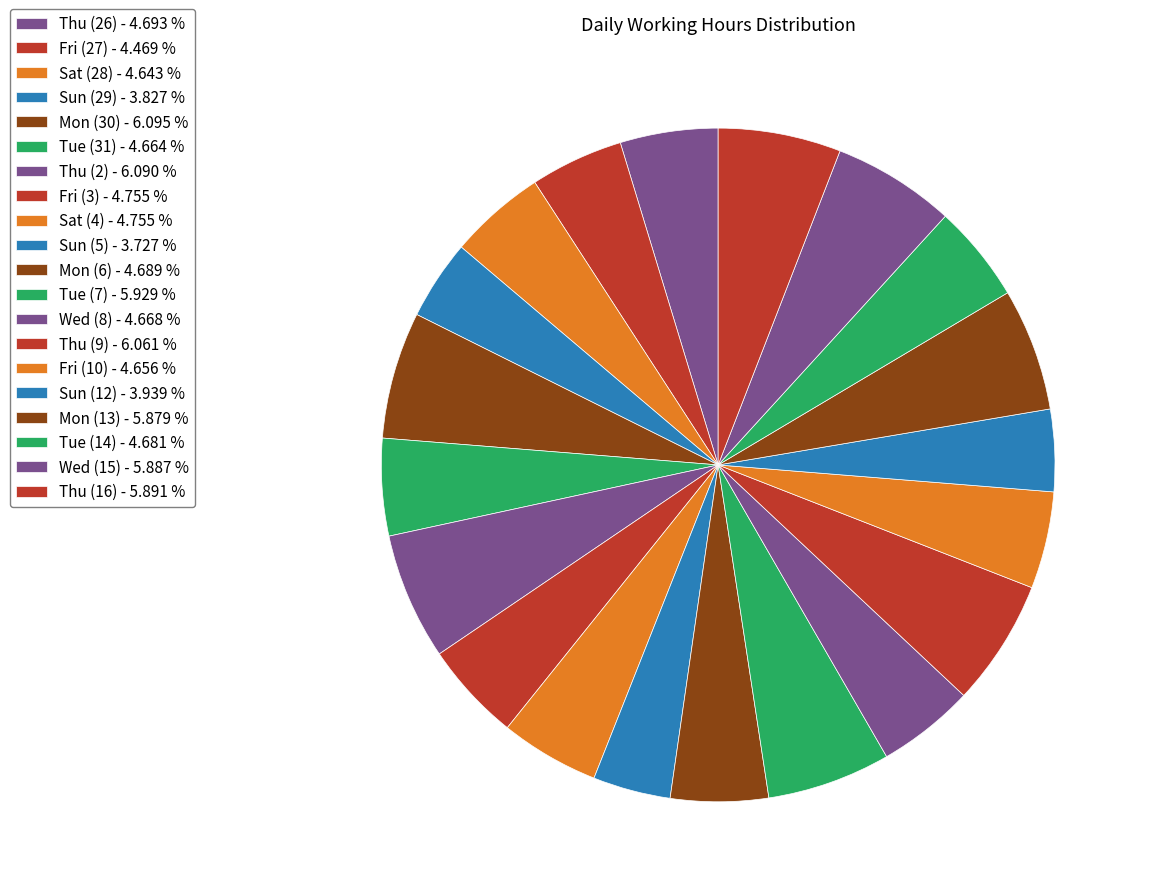

How many slices are in this pie chart?

20